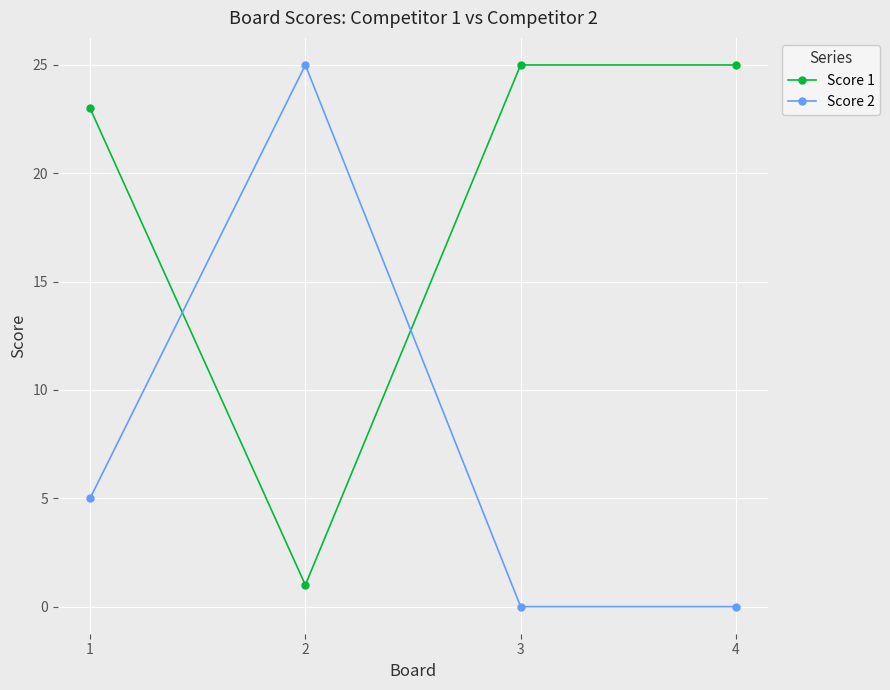

Is it true that Score 2 equals -15 at 4?

False